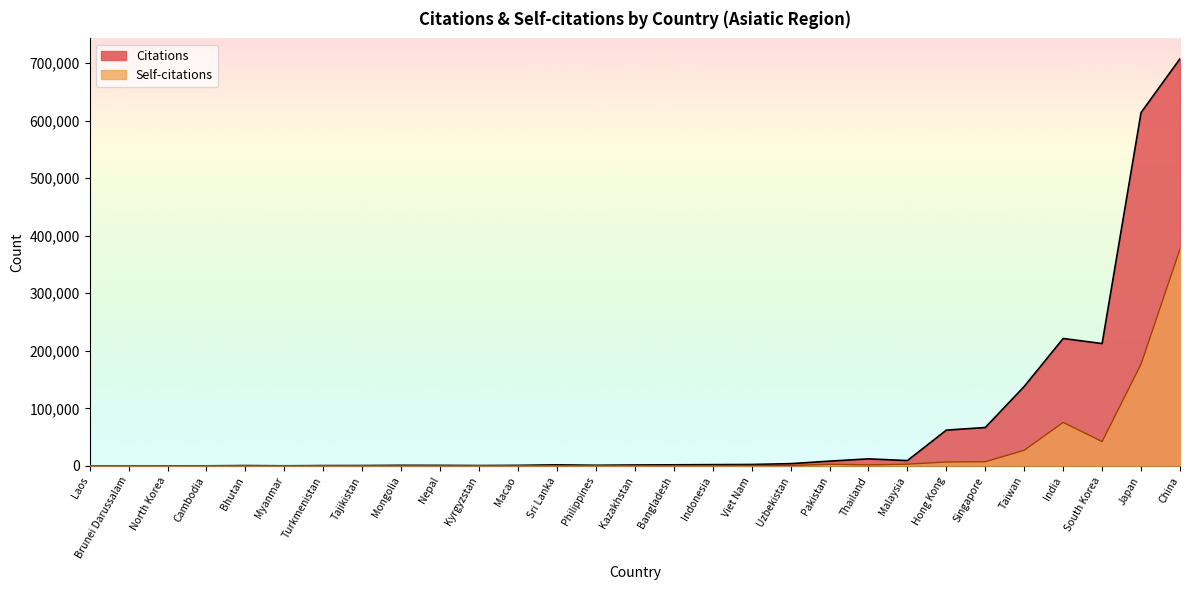

Reading right to left, list all the values displayed in this chart.

Citations: China=707571	Japan=614083	South Korea=212535	India=221351	Taiwan=138025	Singapore=66596	Hong Kong=62075	Malaysia=9121	Thailand=12100	Pakistan=8161	Uzbekistan=3787	Viet Nam=2336	Indonesia=2055	Bangladesh=1765	Kazakhstan=1475	Philippines=977	Sri Lanka=1695	Macao=818	Kyrgyzstan=491	Nepal=781	Mongolia=905	Tajikistan=492	Turkmenistan=418	Myanmar=49	Bhutan=448	Cambodia=14	North Korea=6	Brunei Darussalam=20	Laos=0
Self-citations: China=376721	Japan=176885	South Korea=42165	India=75480	Taiwan=27034	Singapore=7150	Hong Kong=6670	Malaysia=2901	Thailand=1735	Pakistan=2726	Uzbekistan=612	Viet Nam=568	Indonesia=397	Bangladesh=256	Kazakhstan=288	Philippines=145	Sri Lanka=101	Macao=71	Kyrgyzstan=9	Nepal=79	Mongolia=18	Tajikistan=33	Turkmenistan=2	Myanmar=0	Bhutan=0	Cambodia=0	North Korea=0	Brunei Darussalam=4	Laos=0